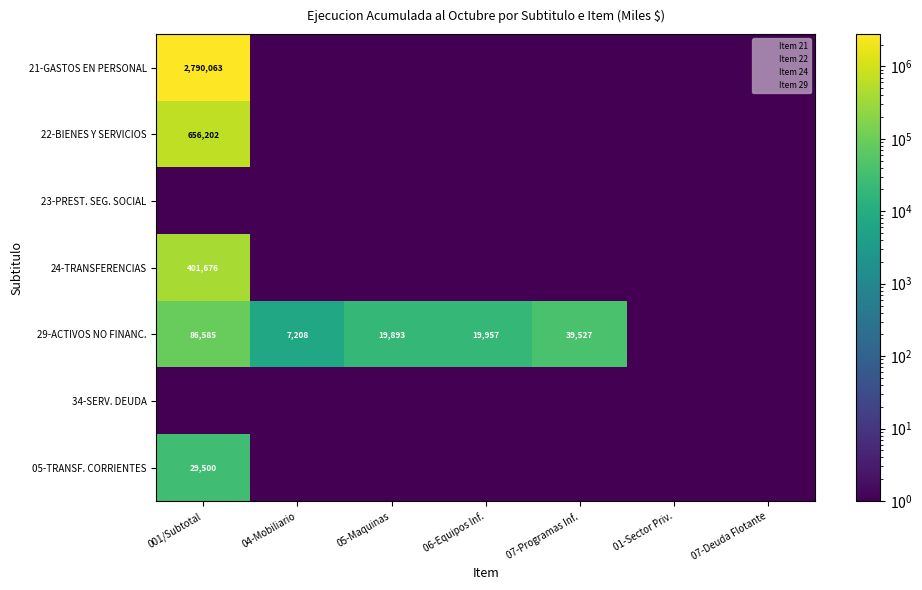

Which series has the largest total across all categories?

21-GASTOS EN PERSONAL